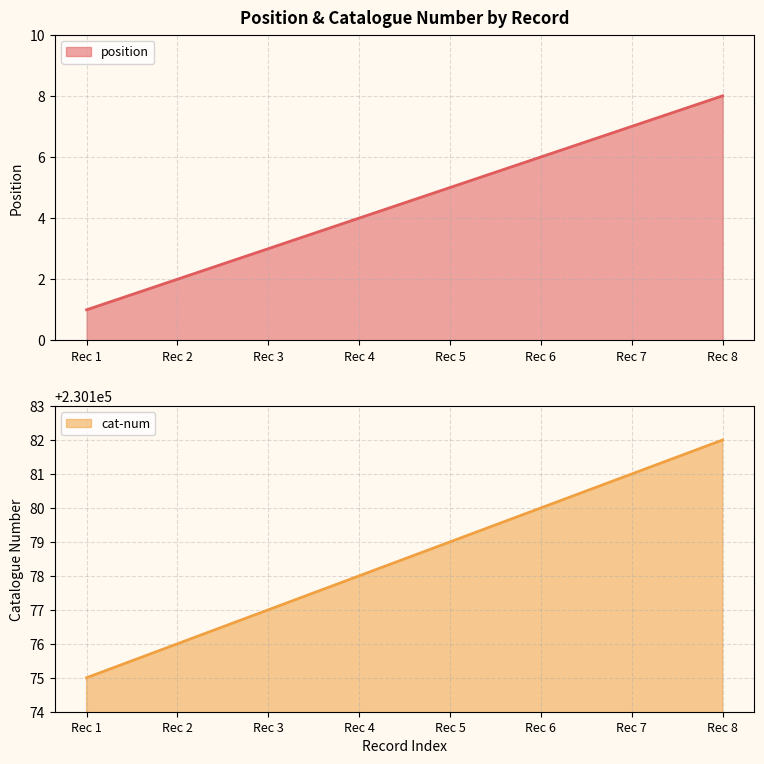

What is the maximum value for position?

8